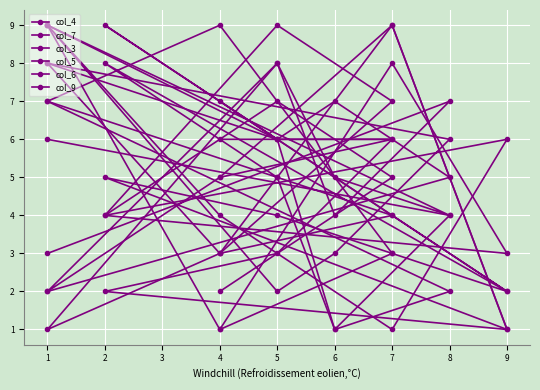

Rank the series by their maximum value, from highest to lowest.

col_4, col_7, col_3, col_5, col_6, col_9